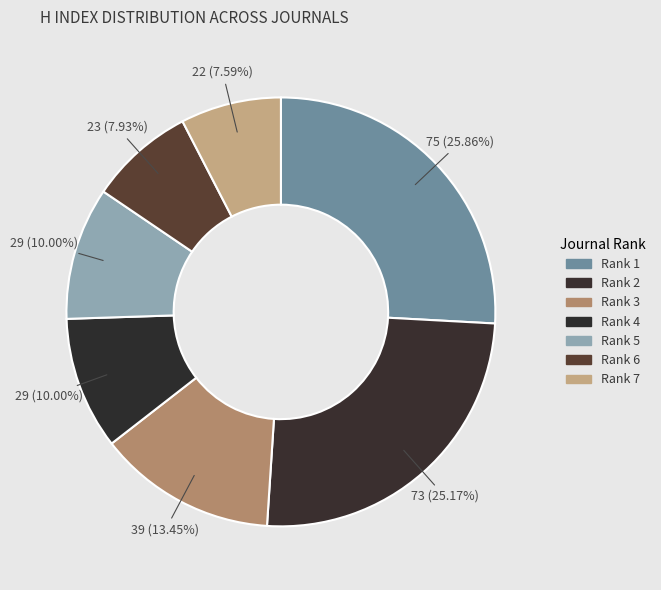

How many slices are in this pie chart?

7